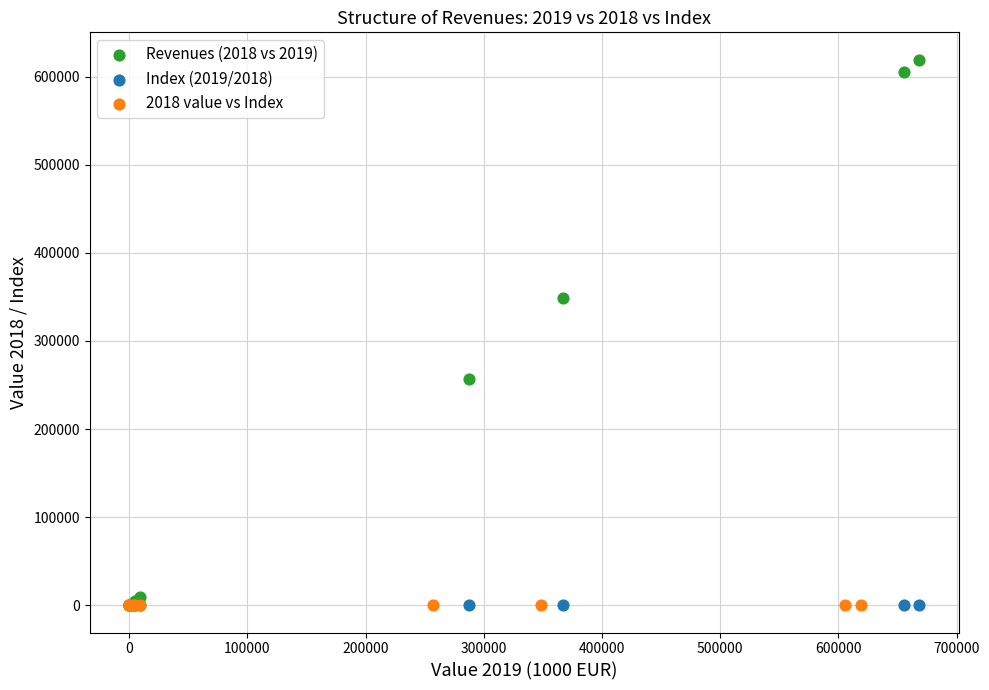

Which series has the largest Y range (max minus min)?

Revenues (2018 vs 2019)